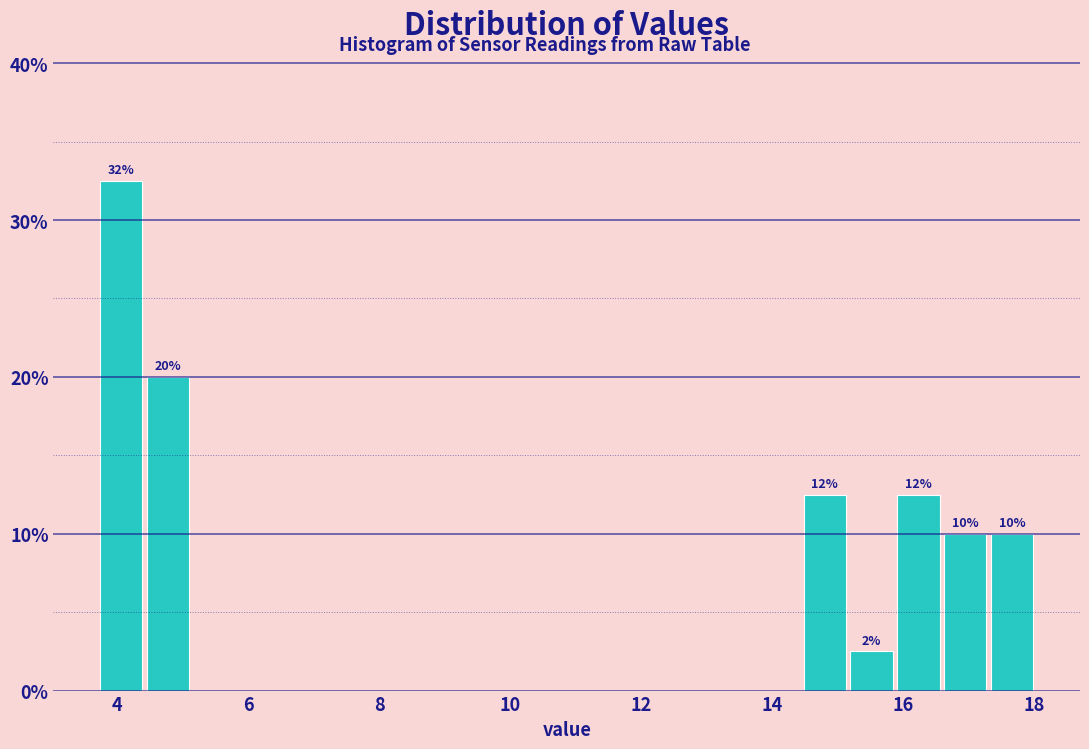

Around what value on the x-axis is the tallest bar? Give the approximate position of its centre, as read against the axis.

4.0